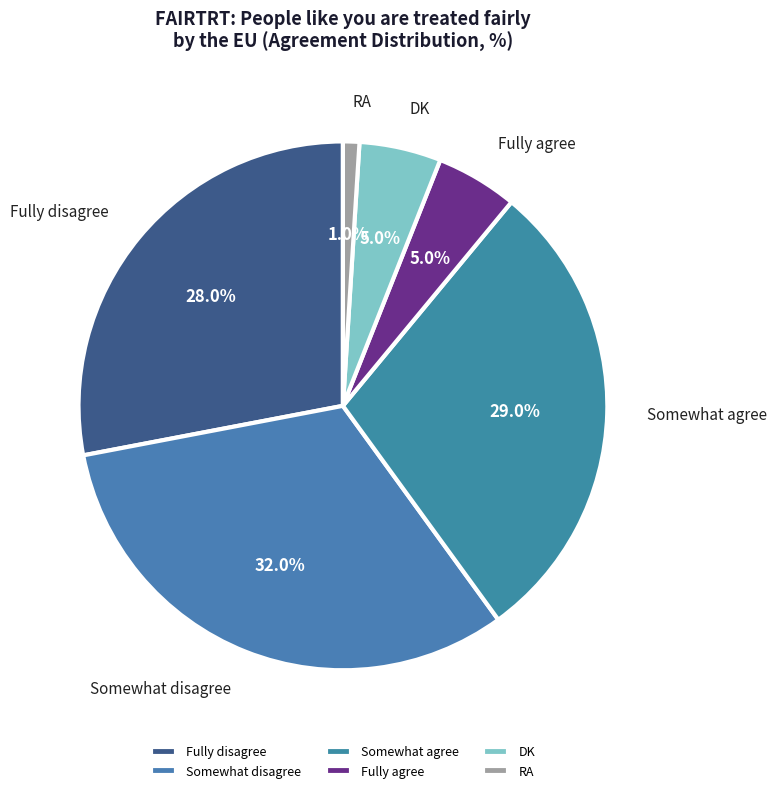

Which slice is the largest?

Somewhat disagree